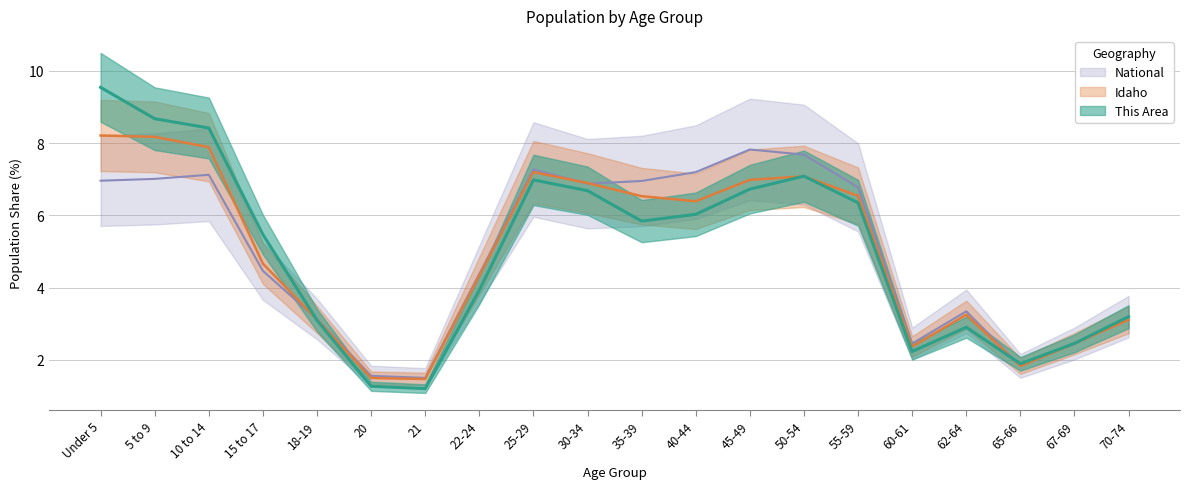

Where is the first local minimum for National?

21